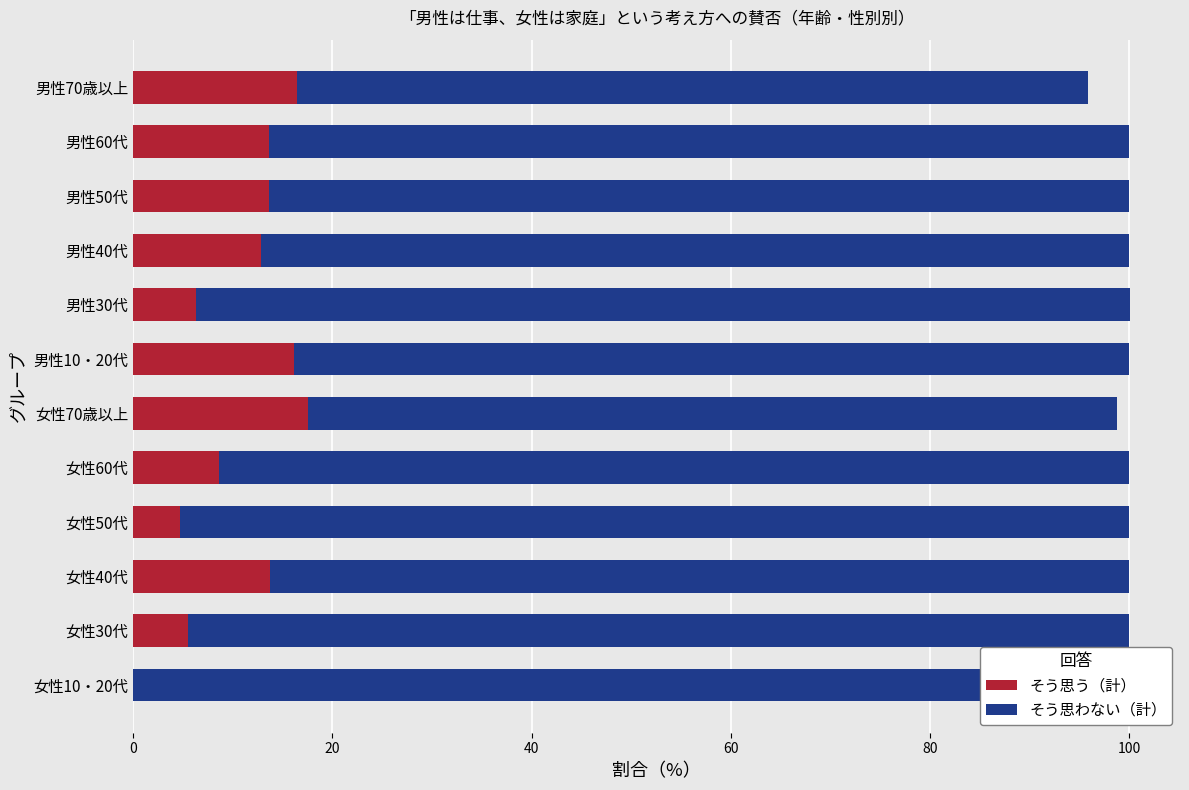

What position from the left is 女性10・20代?

1